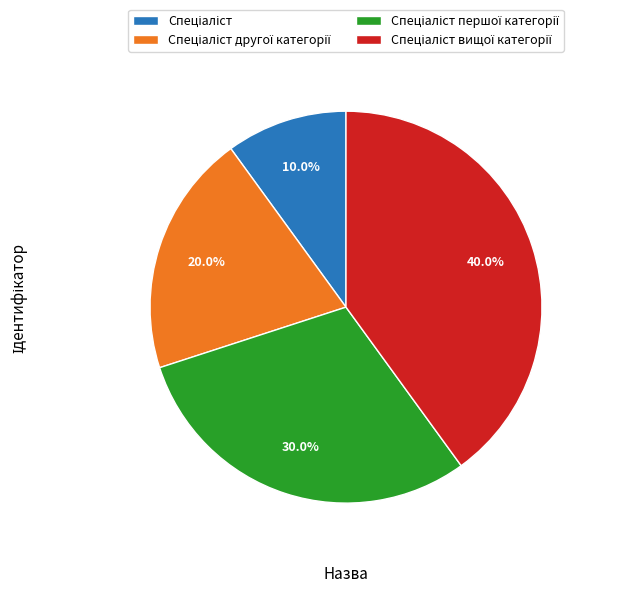

Is there any slice that represents more than half of the pie?

No